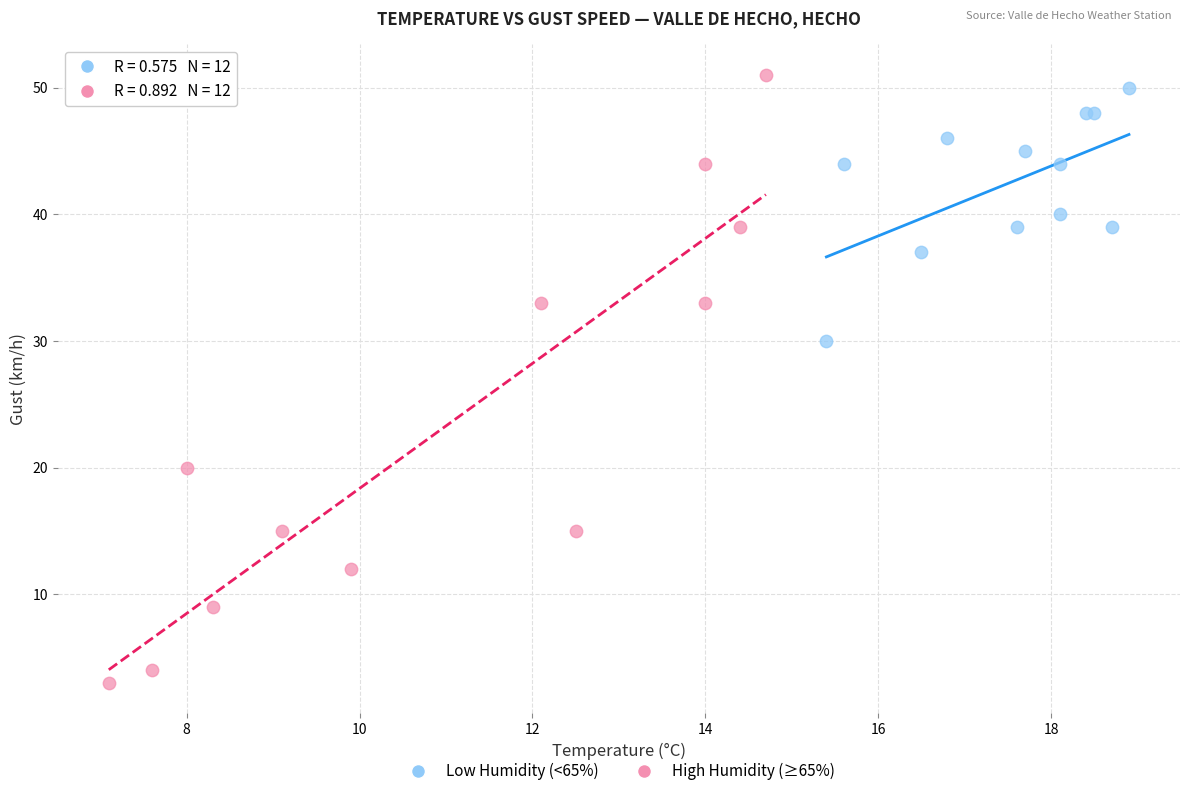

Which series reaches the minimum Y coordinate?

High Humidity (≥65%)